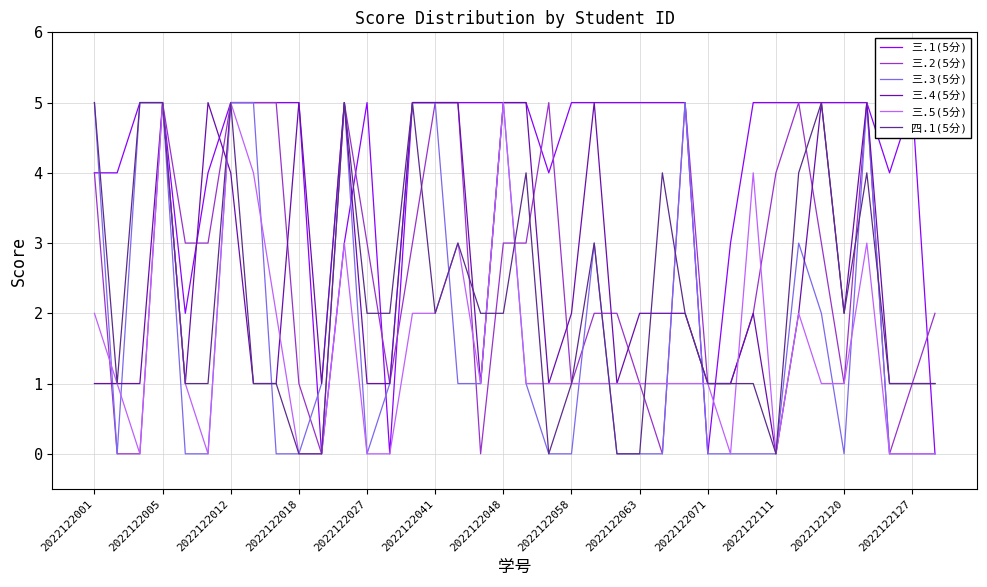

What is the sum of all 四.1(5分) values?

83